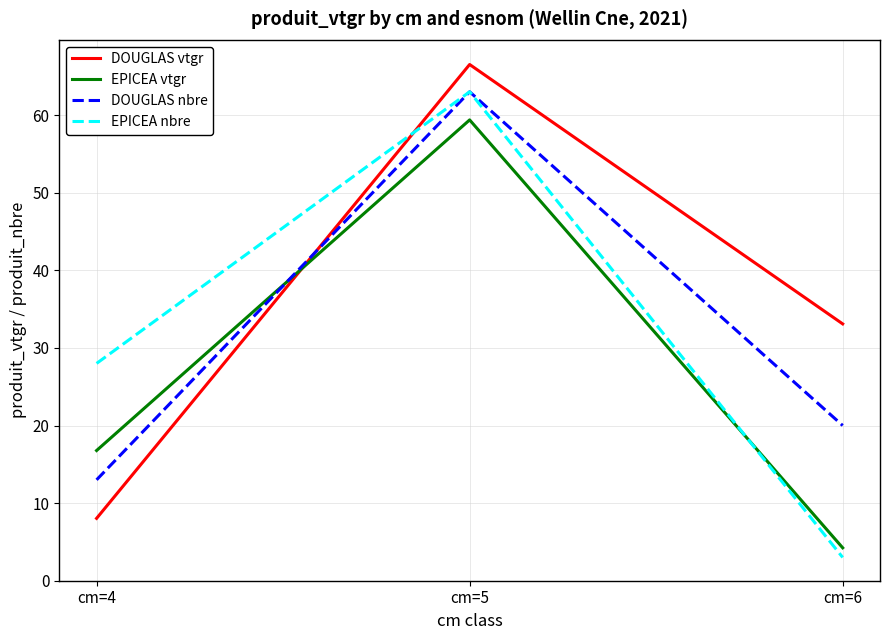

What is the spread (max minus min) of values at cm=6?

30.1